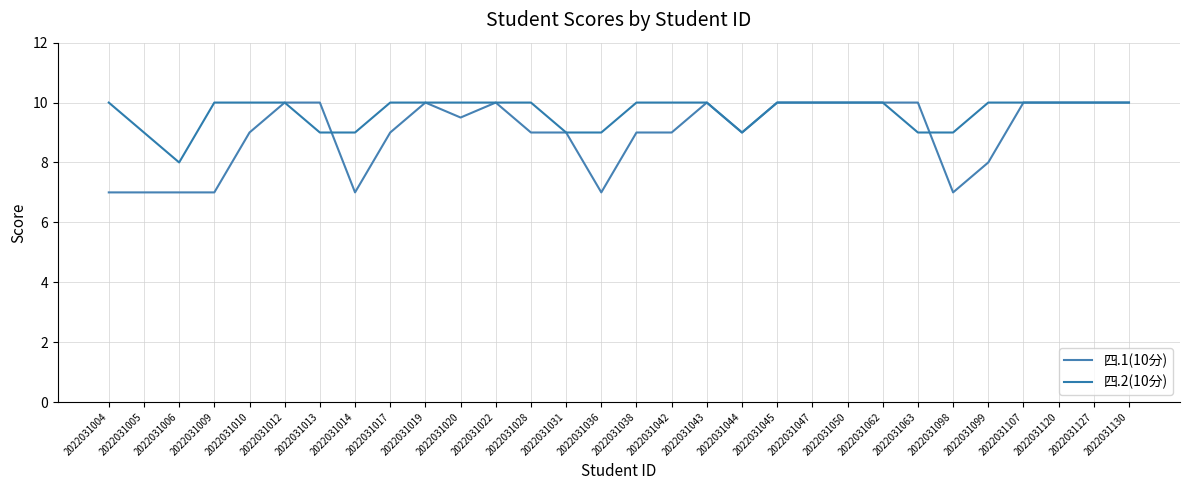

True or false: 四.1(10分) has a value of 7.0 at 2022031004.

True